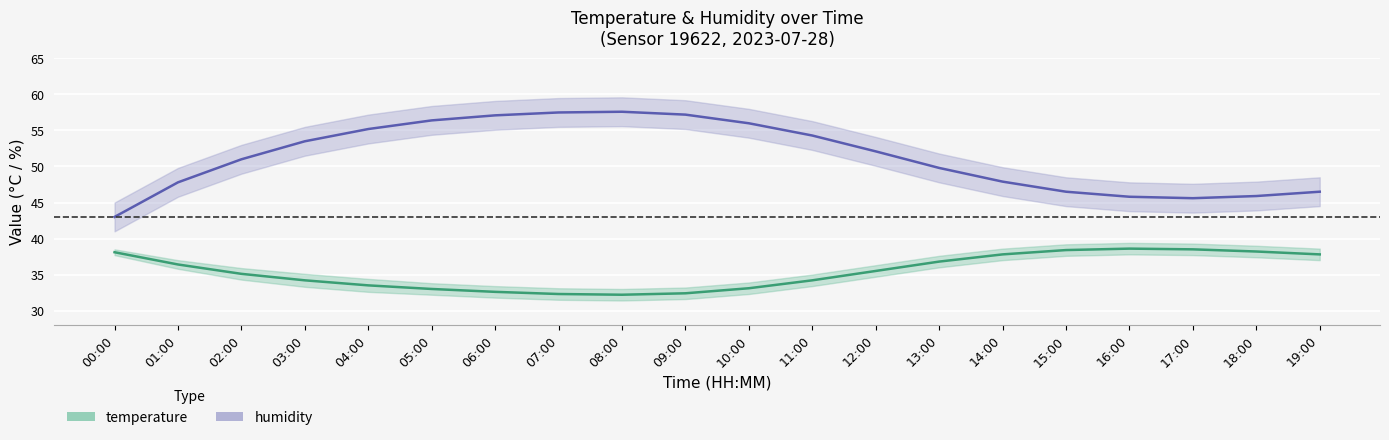

Reading left to right, transcribe all the data shown in this chart.

temperature_center: 38.1	36.4	35.1	34.2	33.5	33.0	32.6	32.3	32.2	32.4	33.1	34.2	35.5	36.8	37.8	38.4	38.6	38.5	38.2	37.8
temperature_upper: 38.5	37.0	35.9	35.1	34.4	33.8	33.4	33.1	33.0	33.2	33.9	35.0	36.3	37.6	38.6	39.2	39.4	39.3	39.0	38.6
temperature_lower: 37.7	35.8	34.3	33.3	32.6	32.2	31.8	31.5	31.4	31.6	32.3	33.4	34.7	36.0	37.0	37.6	37.8	37.7	37.4	37.0
humidity_center: 43.0	47.8	51.0	53.5	55.2	56.4	57.1	57.5	57.6	57.2	56.0	54.3	52.1	49.8	47.9	46.5	45.8	45.6	45.9	46.5
humidity_upper: 45.0	49.8	53.0	55.5	57.2	58.4	59.1	59.5	59.6	59.2	58.0	56.3	54.1	51.8	49.9	48.5	47.8	47.6	47.9	48.5
humidity_lower: 41.0	45.8	49.0	51.5	53.2	54.4	55.1	55.5	55.6	55.2	54.0	52.3	50.1	47.8	45.9	44.5	43.8	43.6	43.9	44.5